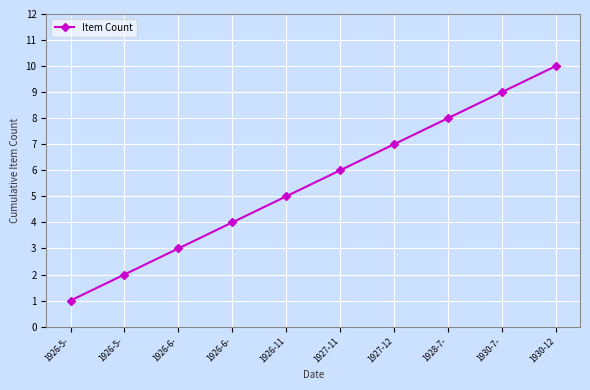

At which label does the data first exceed 6?

1927-12